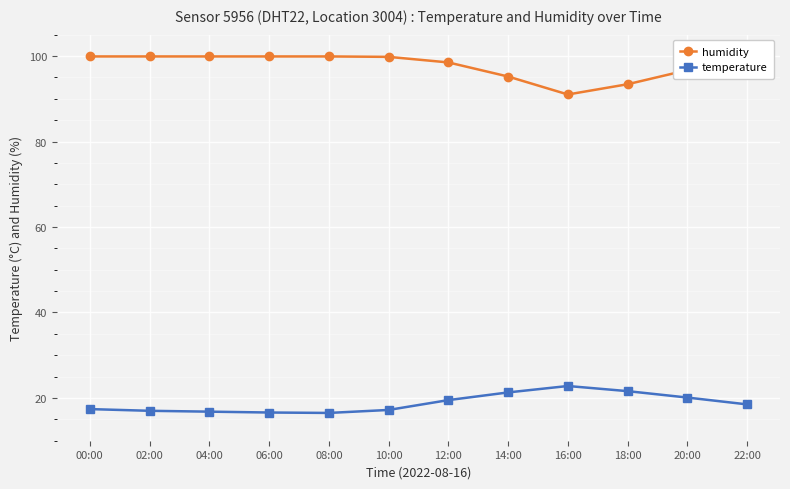

How many data points in temperature are less than 18?

6